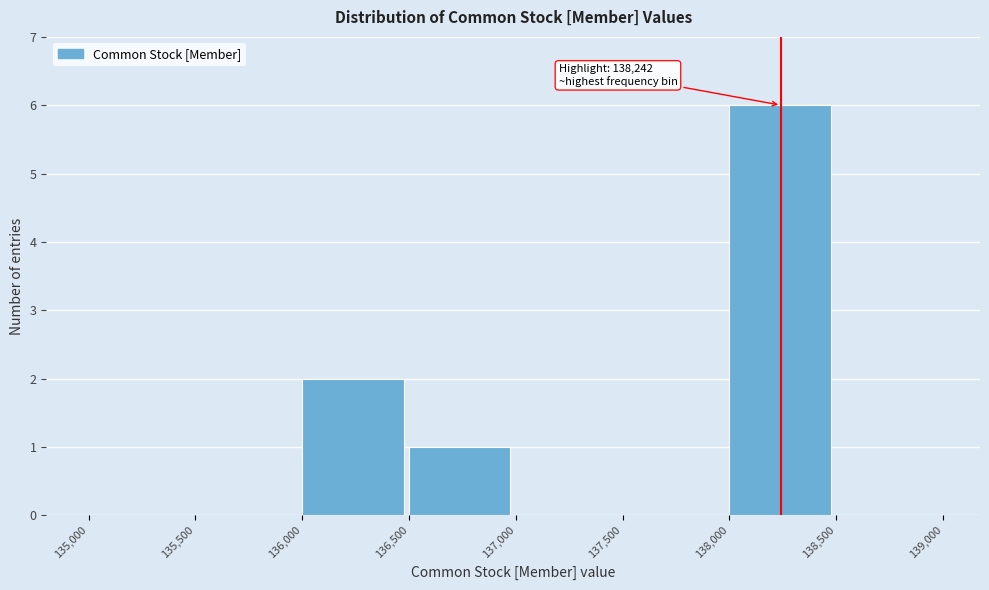

Which range on the x-axis has the tallest bar?

138,000 to 138,500